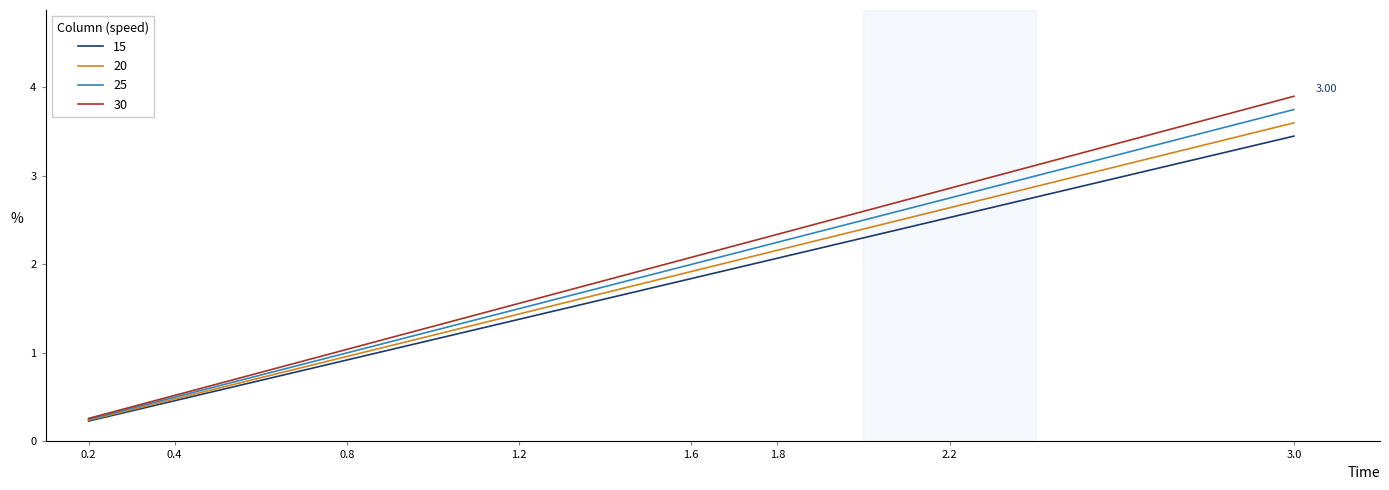

Does the chart have visible grid lines?

No